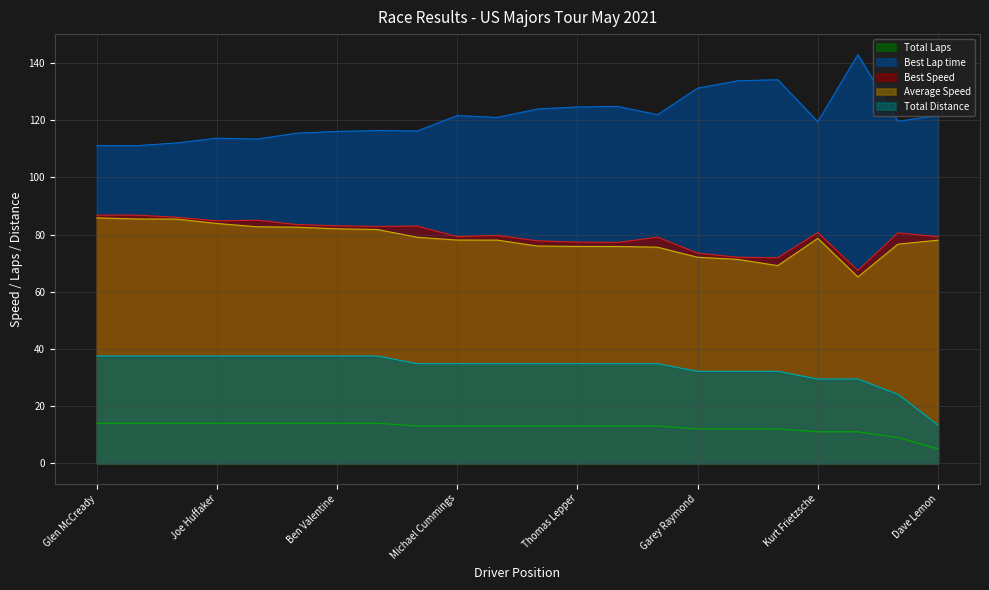

At which label does Total Distance reach its peak?

Glen McCready